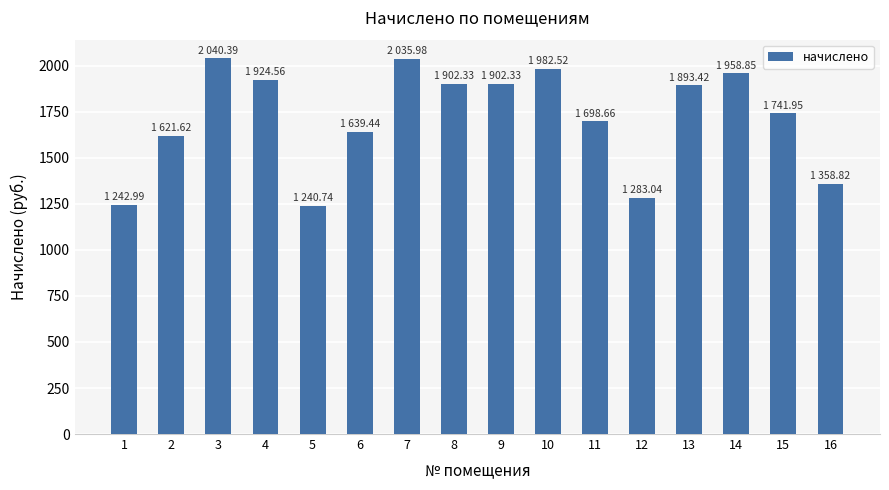

What is the change in value from 12 to 14?

+675.8